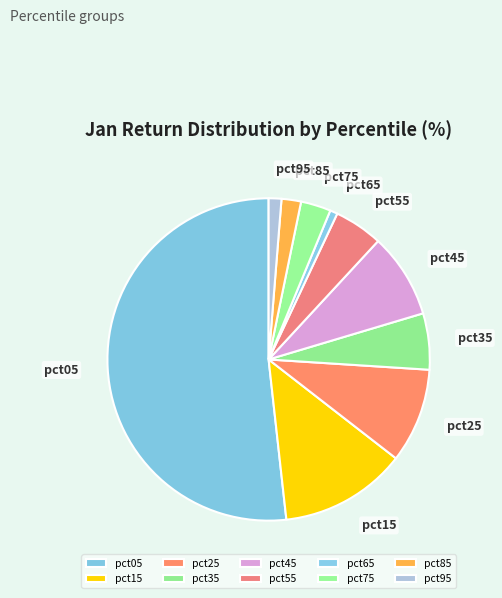

Is there a majority slice in this chart?

Yes